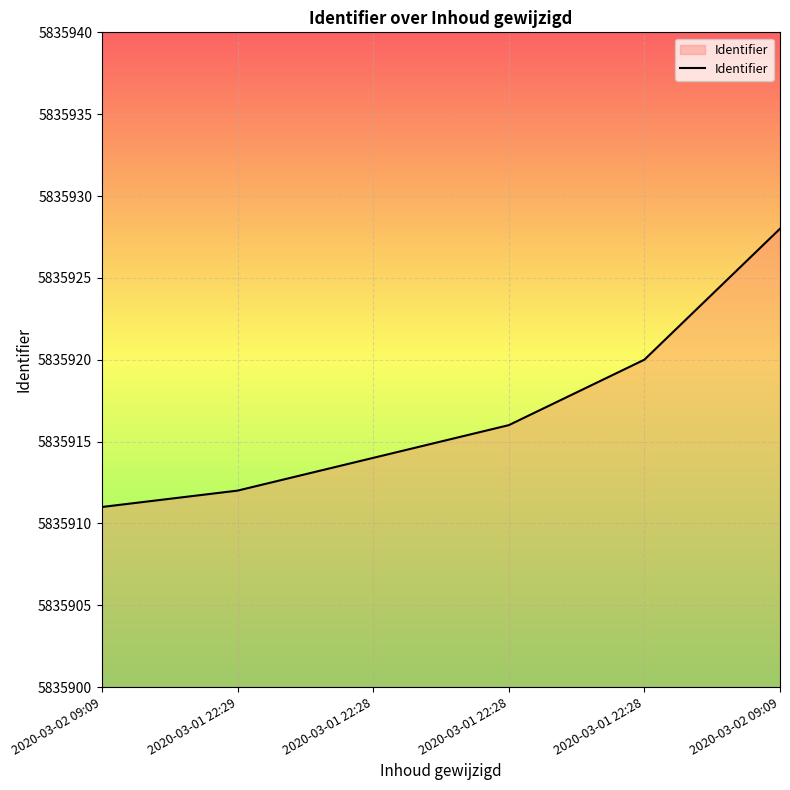

What is the change in value from 2020-03-01 22:29 to 2020-03-01 22:28?

+4